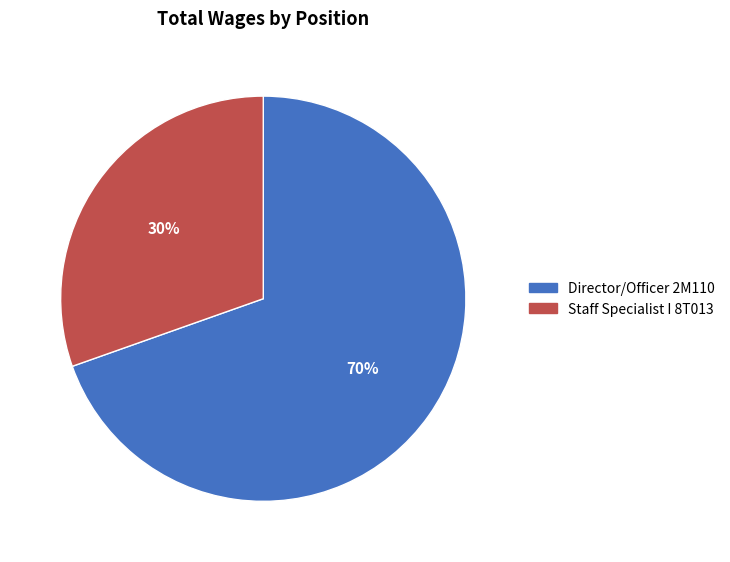

The Director/Officer 2M110 slice represents 70% of the pie. True or false?

True